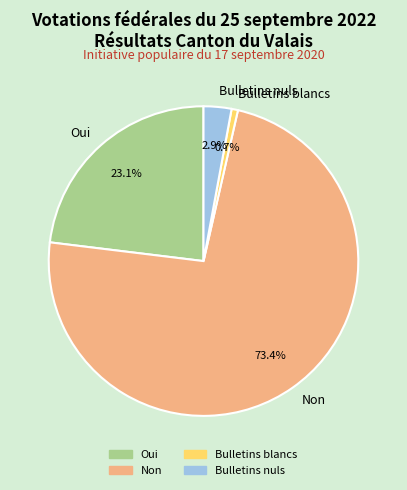

True or false: Oui accounts for 32% of the total.

False